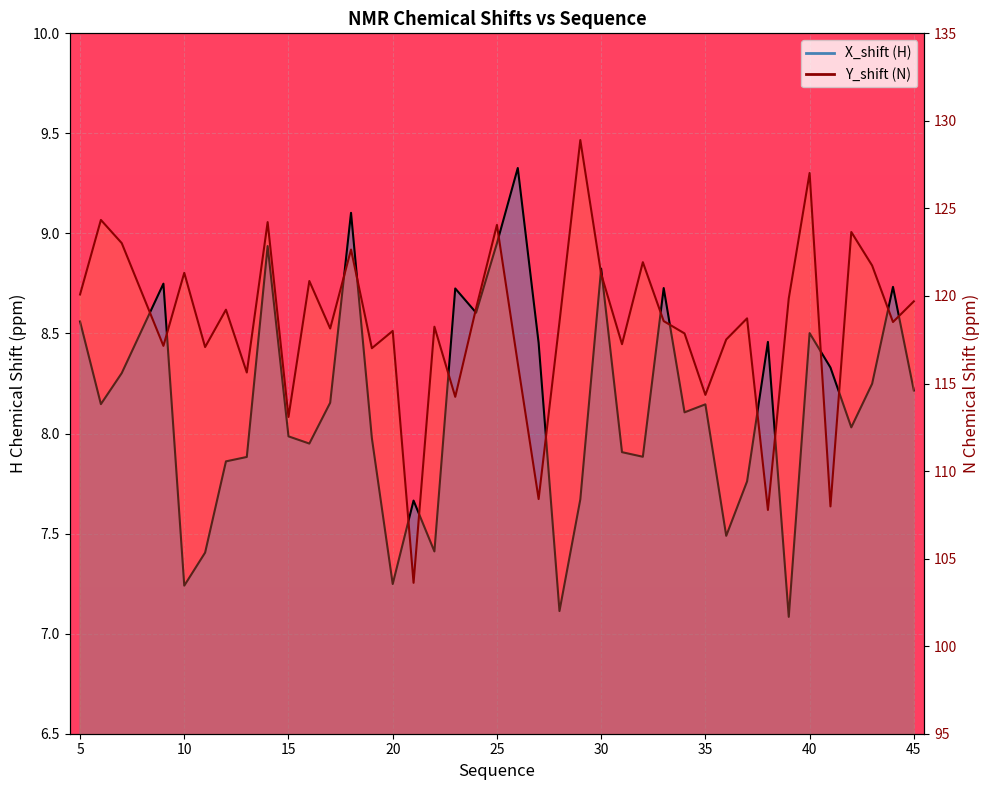

Which has a higher value, 37 or 13?

13